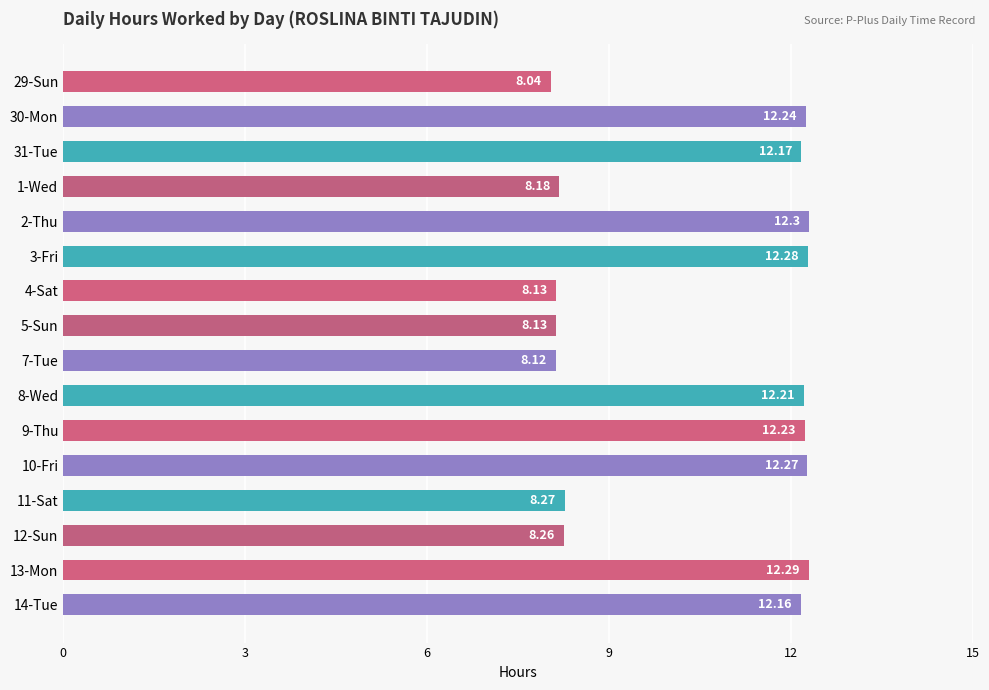

What is the difference between the second highest and second lowest values?

4.2